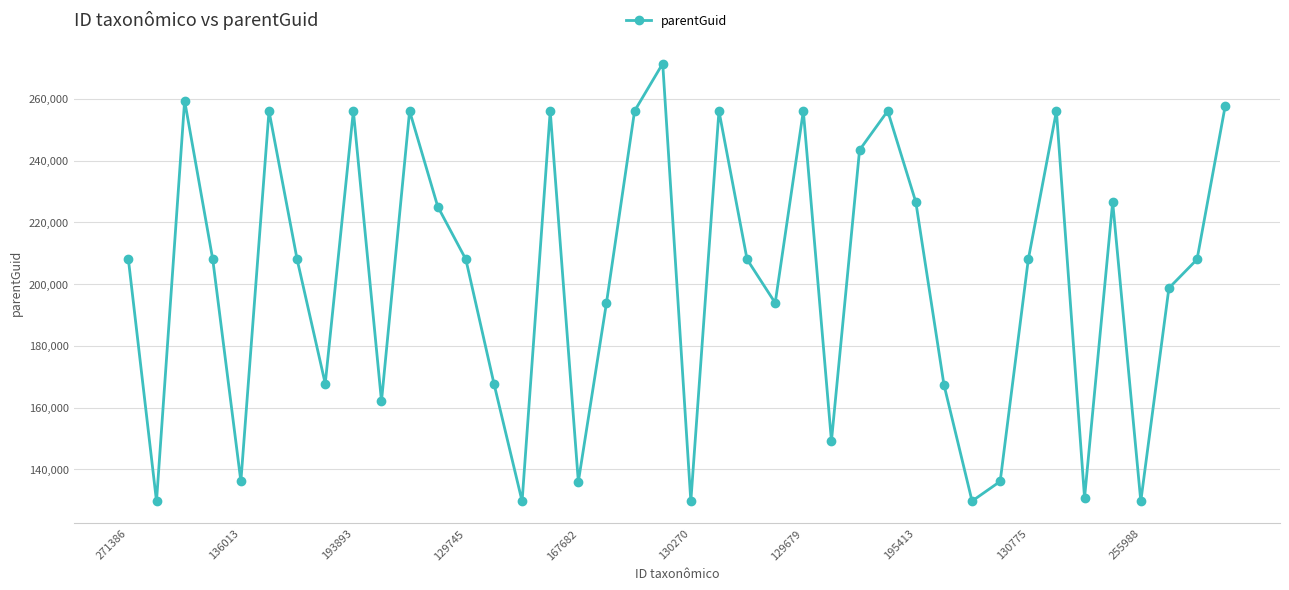

What is the difference between the second highest and second lowest values?

129696